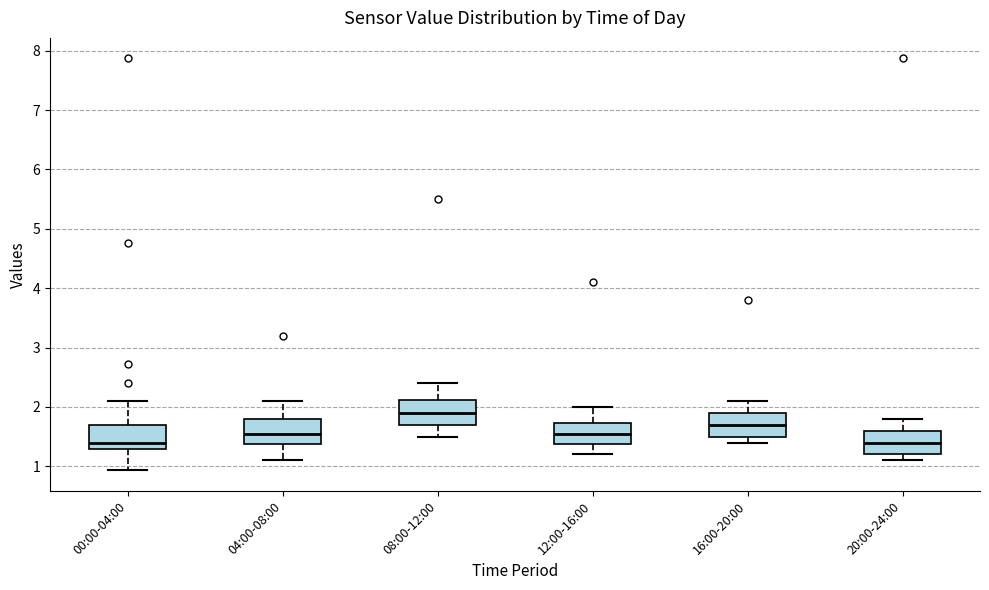

Where does the median line of the box for 08:00-12:00 sit on the y-axis? The values are not printed on the chart, so give them approximately, as read against the axis.

1.9